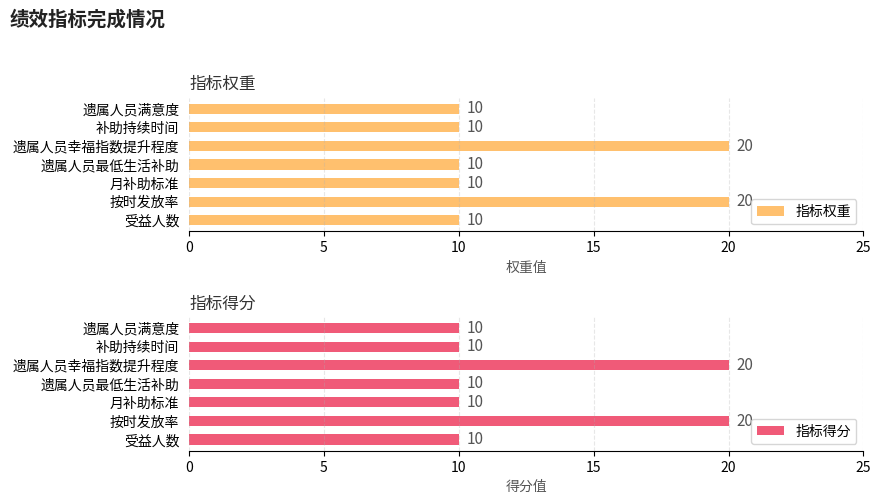

Read the 指标得分 value at 遗属人员满意度, to the nearest 10.

10